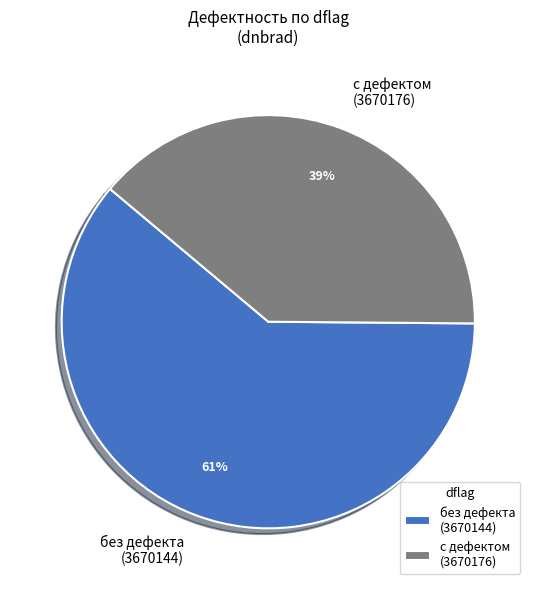

Combined, do без дефекта (3670144) and с дефектом (3670176) account for over 50%?

Yes